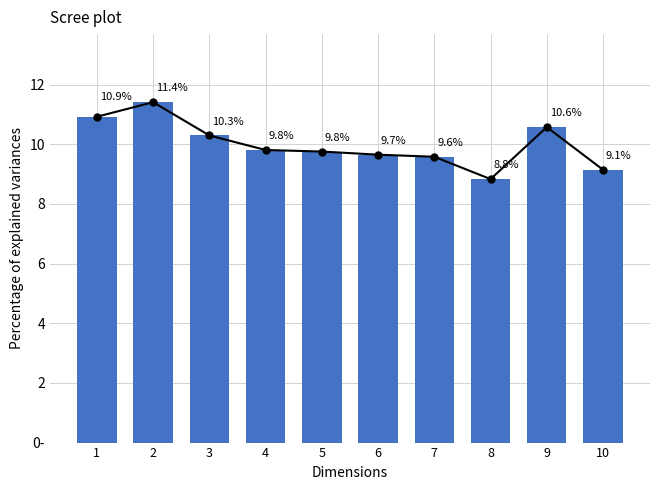

What is the smallest value displayed?

8.8